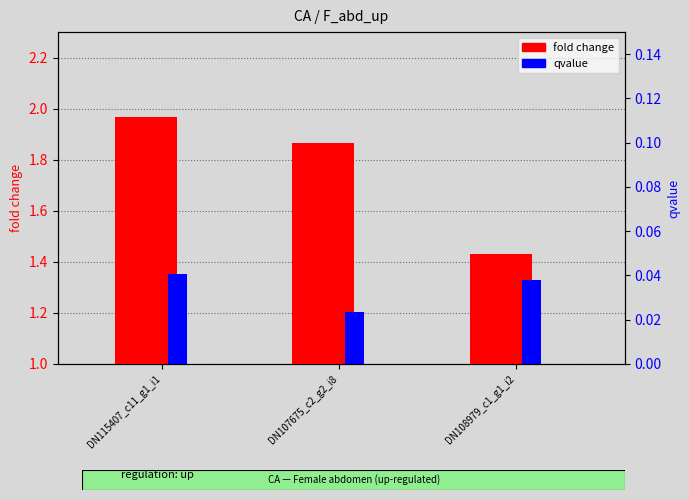

What is the highest value of the fold change series?

2.0